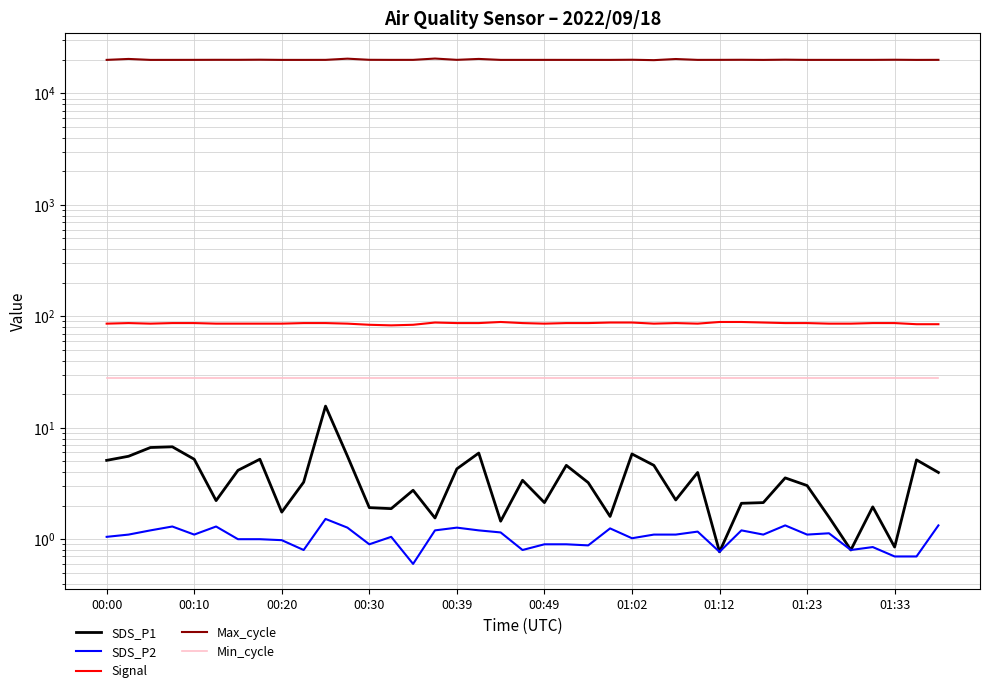

What value does the Signal series have at 25?

86.0